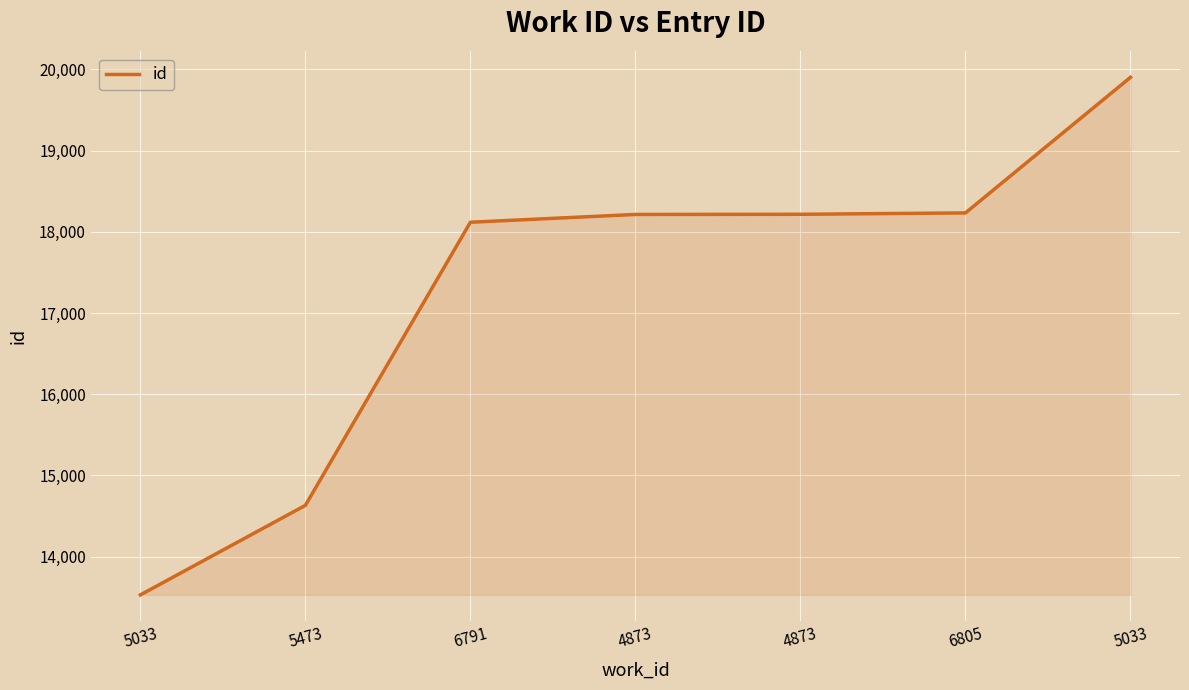

Between 5473 and 4873, which is larger?

4873